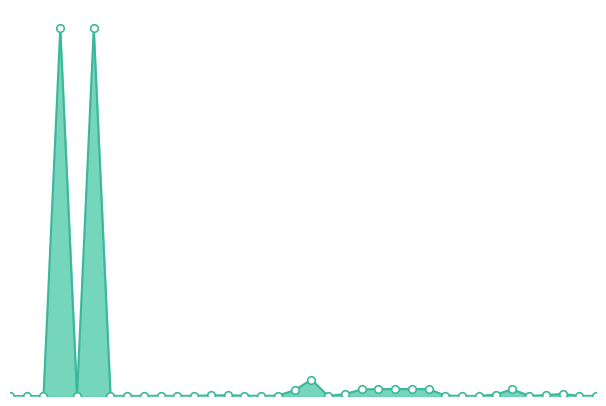

Does the chart have visible grid lines?

No